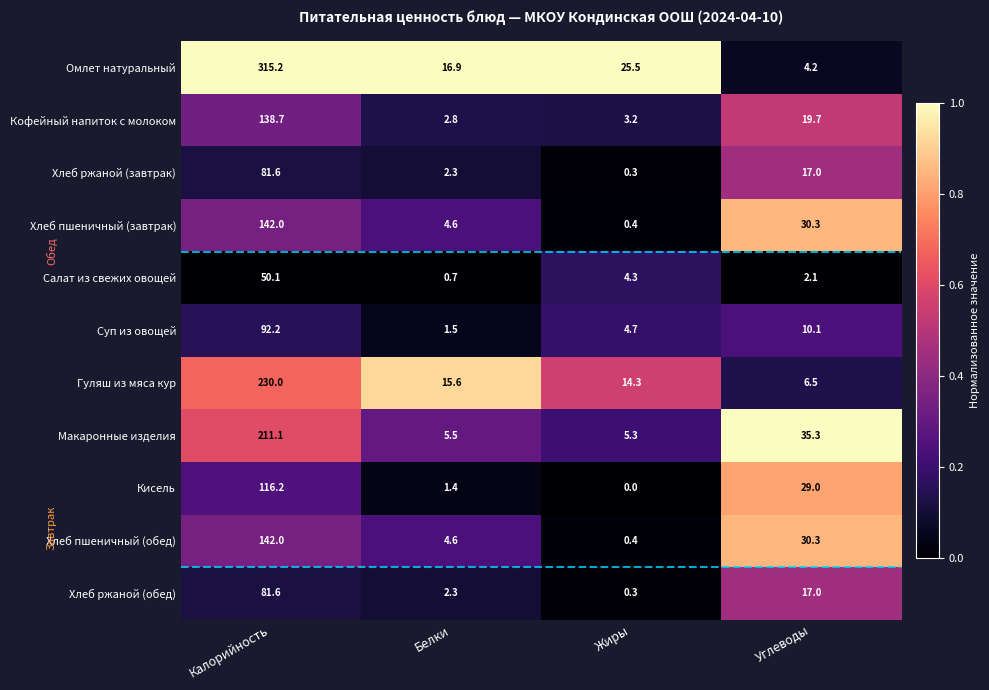

List the labels in order of Омлет натуральный value, smallest first.

Углеводы, Белки, Жиры, Калорийность